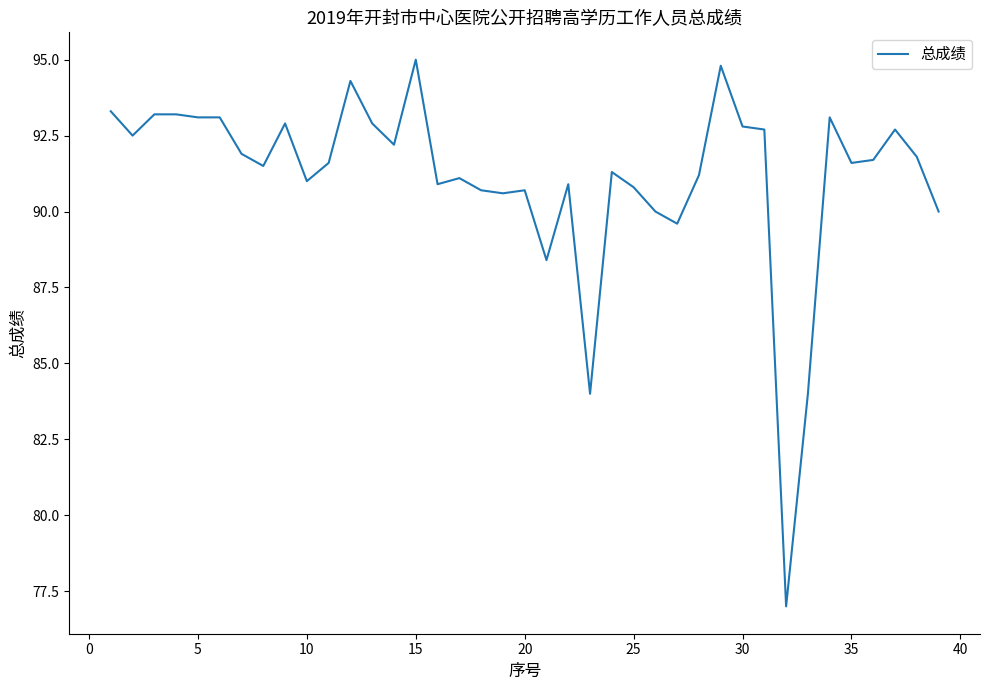

What is the maximum value shown in the chart?

95.0